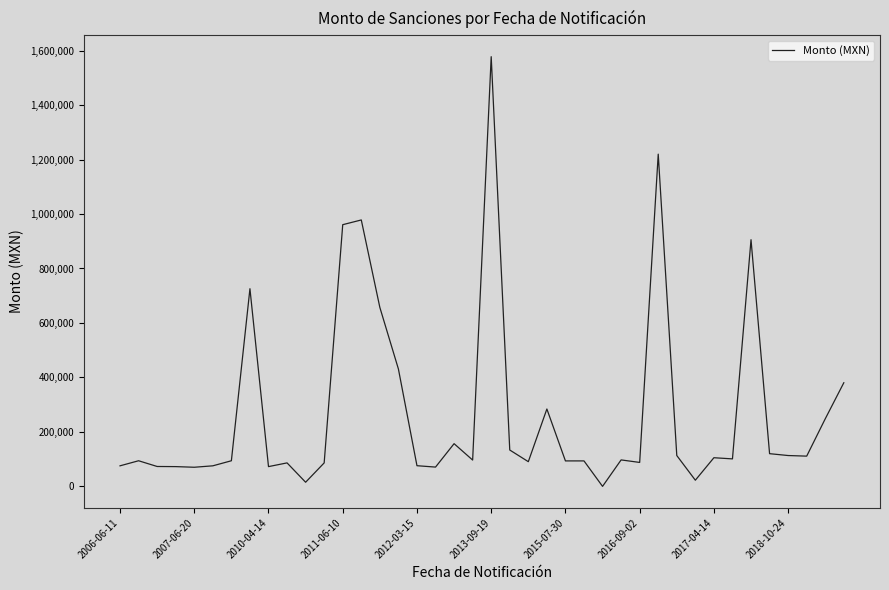

What is the difference between the maximum and minimum values?

1577699.0